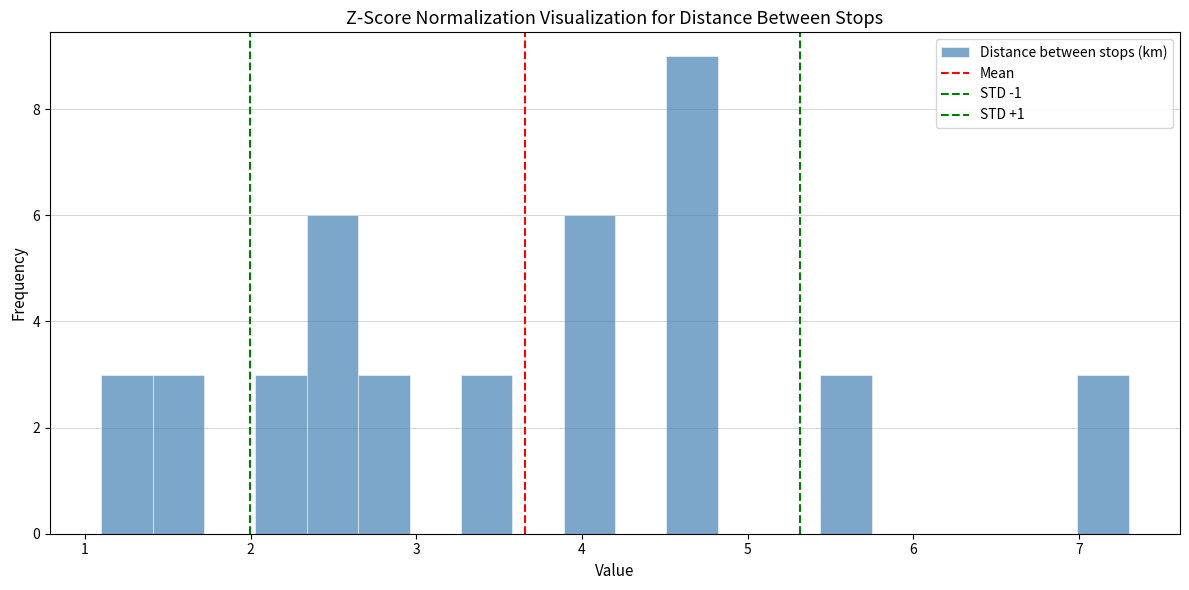

Read against the x-axis, roughly where is the centre of the tallest bar?

4.7